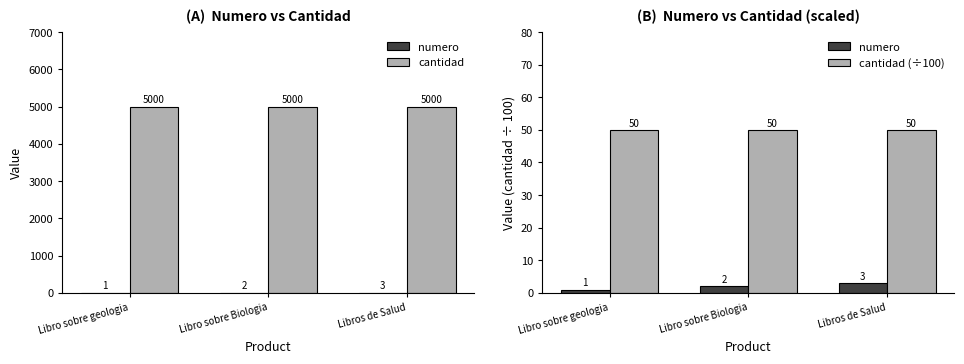

Is the value of cantidad (÷100) at Libro sobre Biologia greater than the value of cantidad at Libro sobre geologia?

No